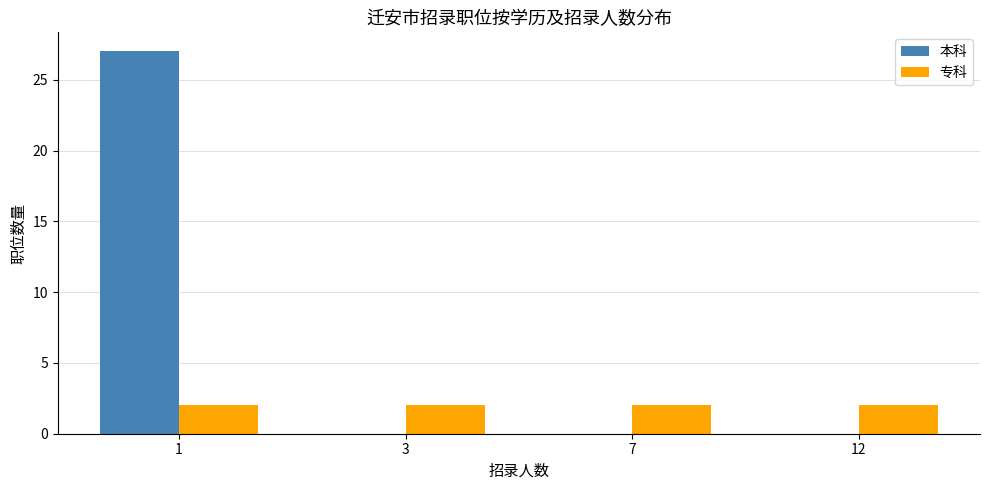

What is the sum of all 专科 values?

8